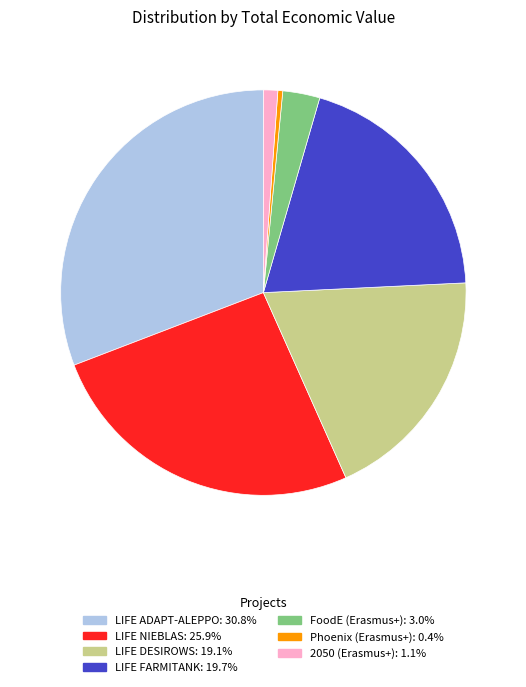

What is the largest slice in the pie chart?

LIFE ADAPT-ALEPPO